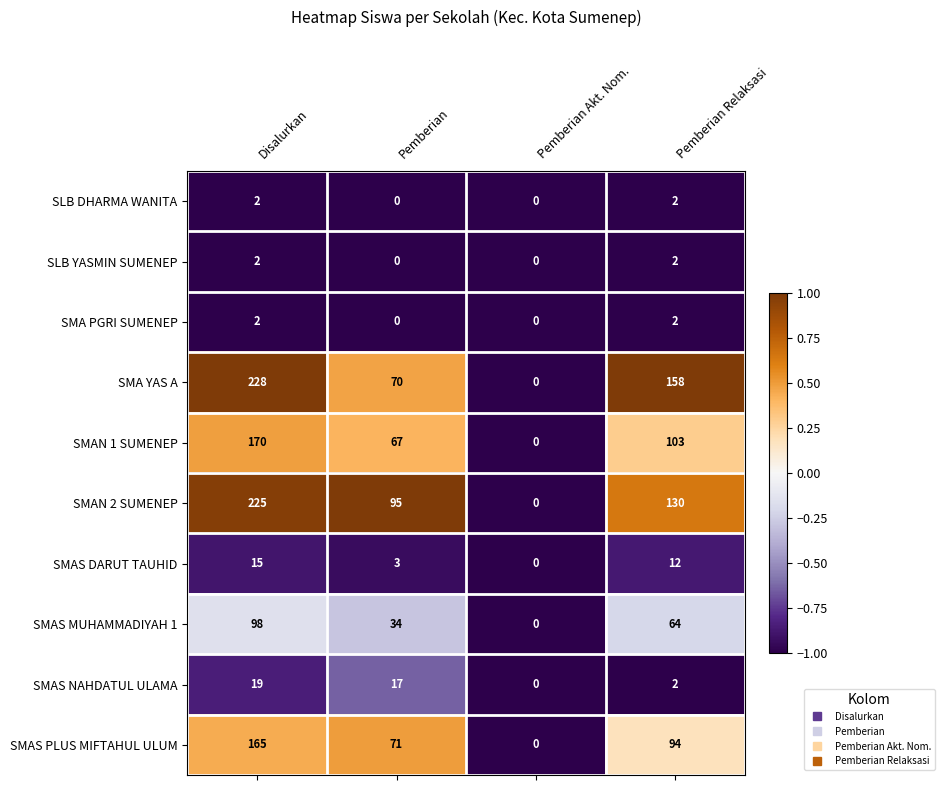

What is the difference between the second highest and minimum values in the SMAS DARUT TAUHID series?

12